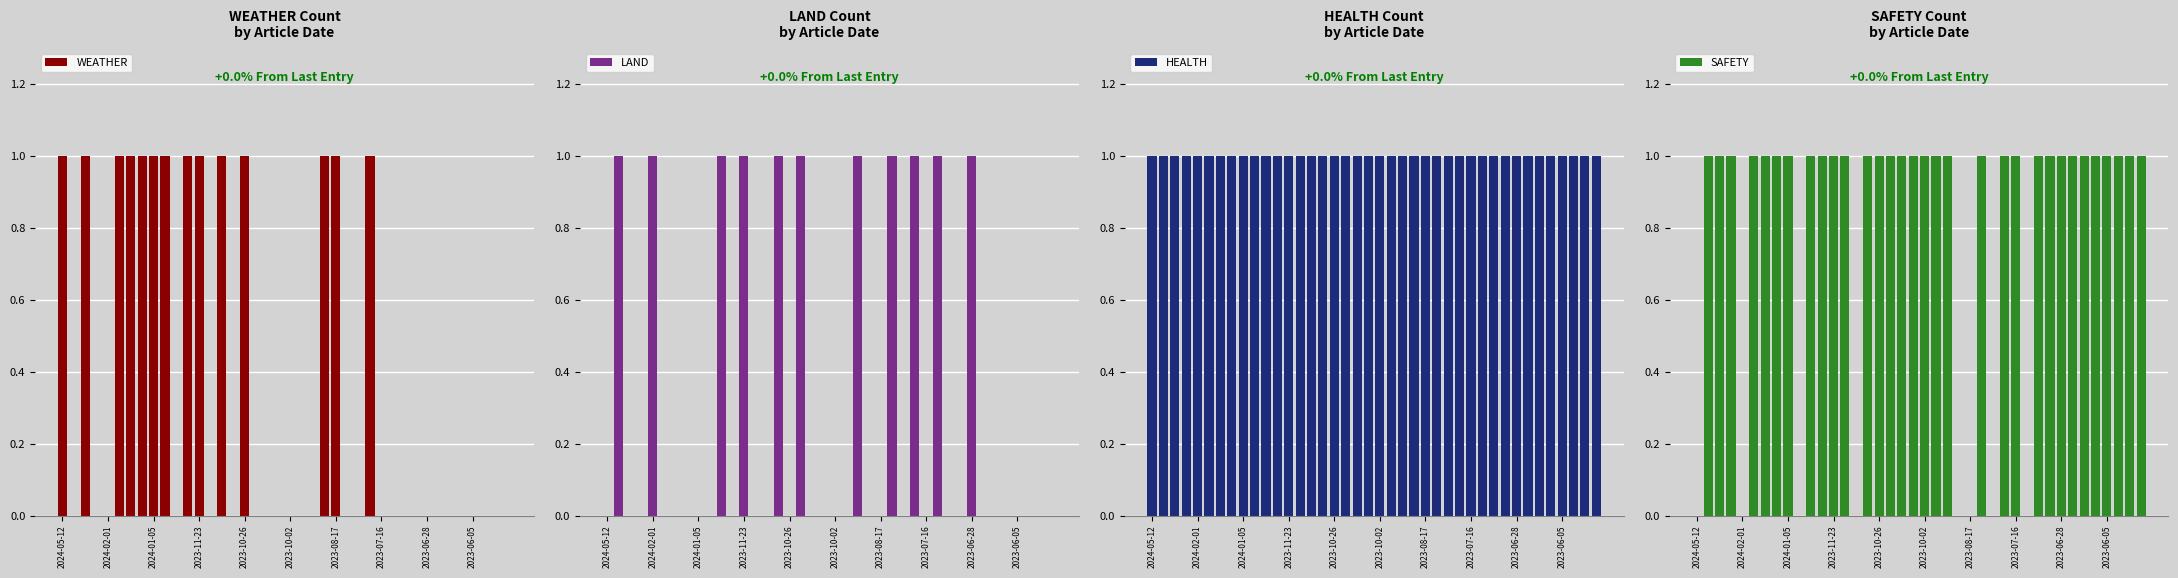

What is the difference between the SAFETY values at 2023-08-17 and 2023-06-28?

1